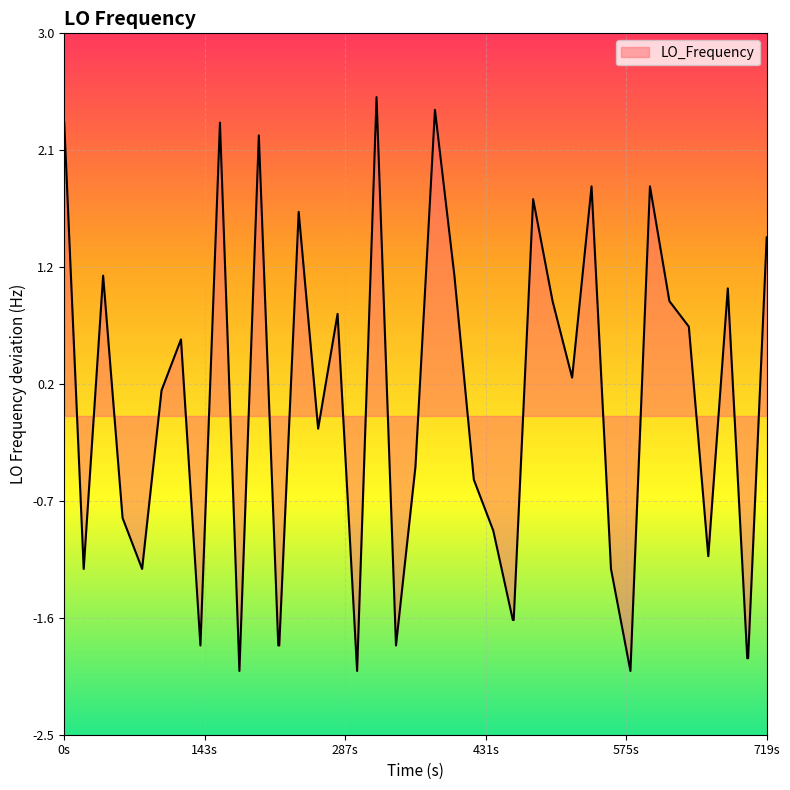

What is the difference between the maximum and minimum values?

4.5